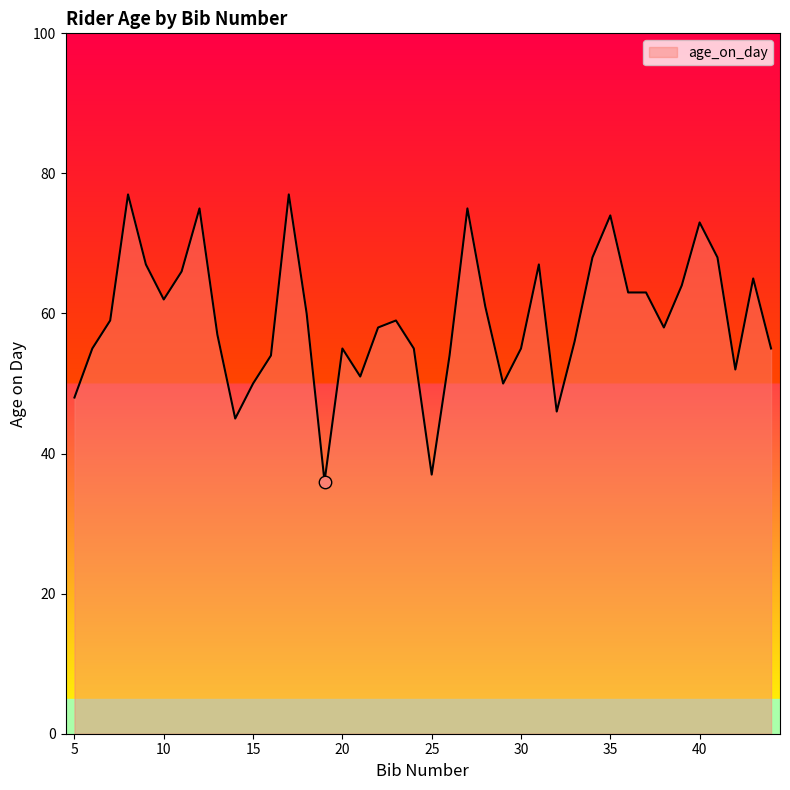

What is the maximum value shown in the chart?

77